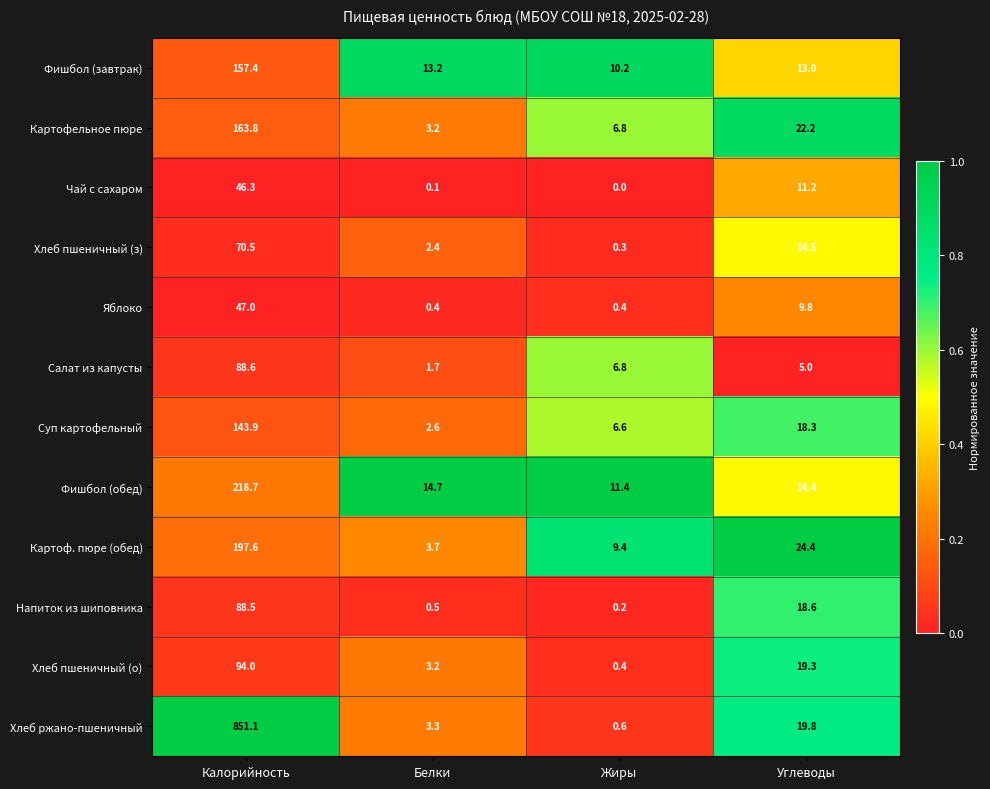

The value of Хлеб пшеничный (з) at Калорийность is 24.5. True or false?

False